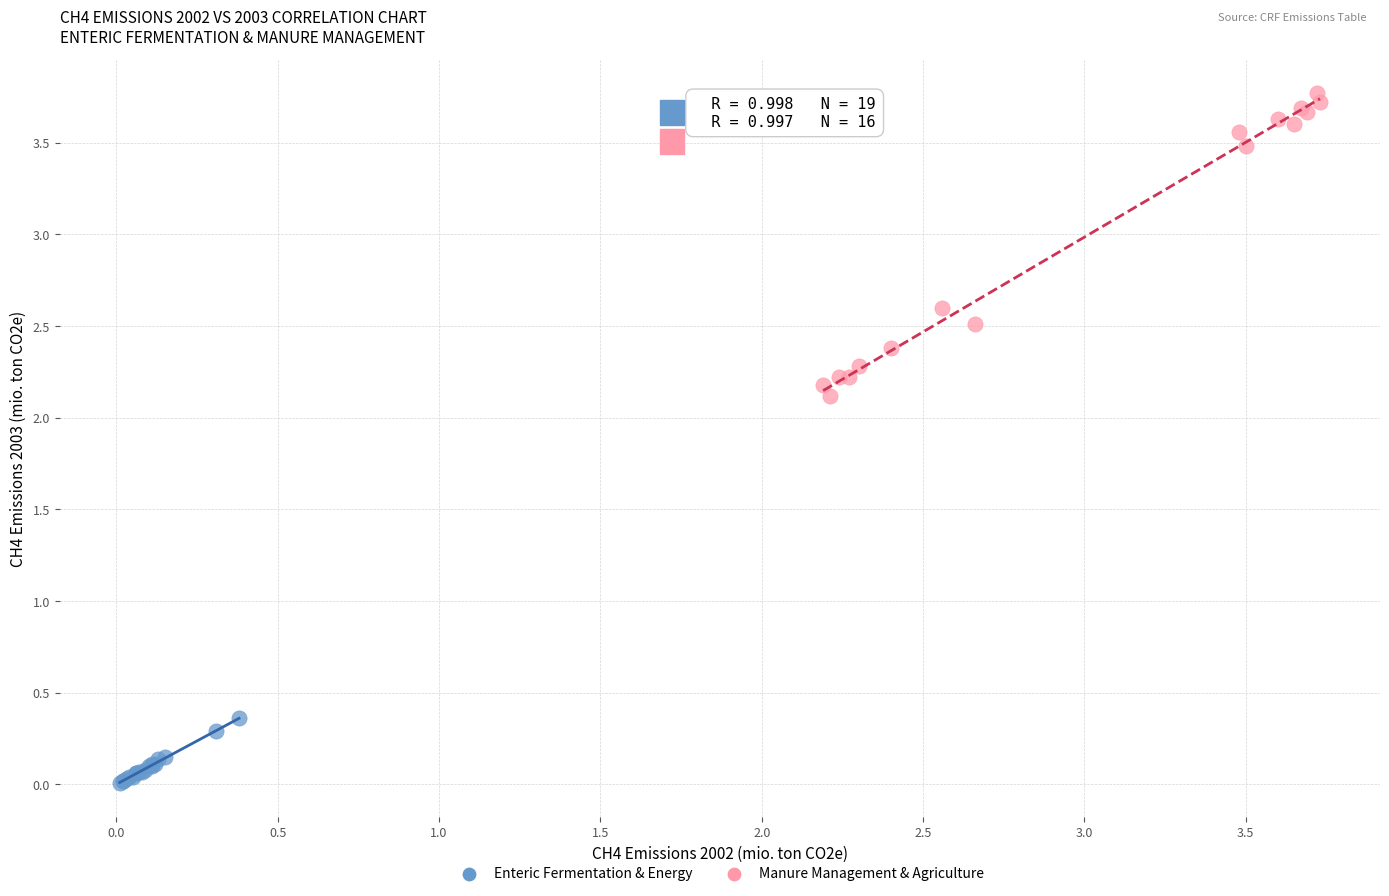

Which series contains the lowest Y value?

Enteric Fermentation & Energy